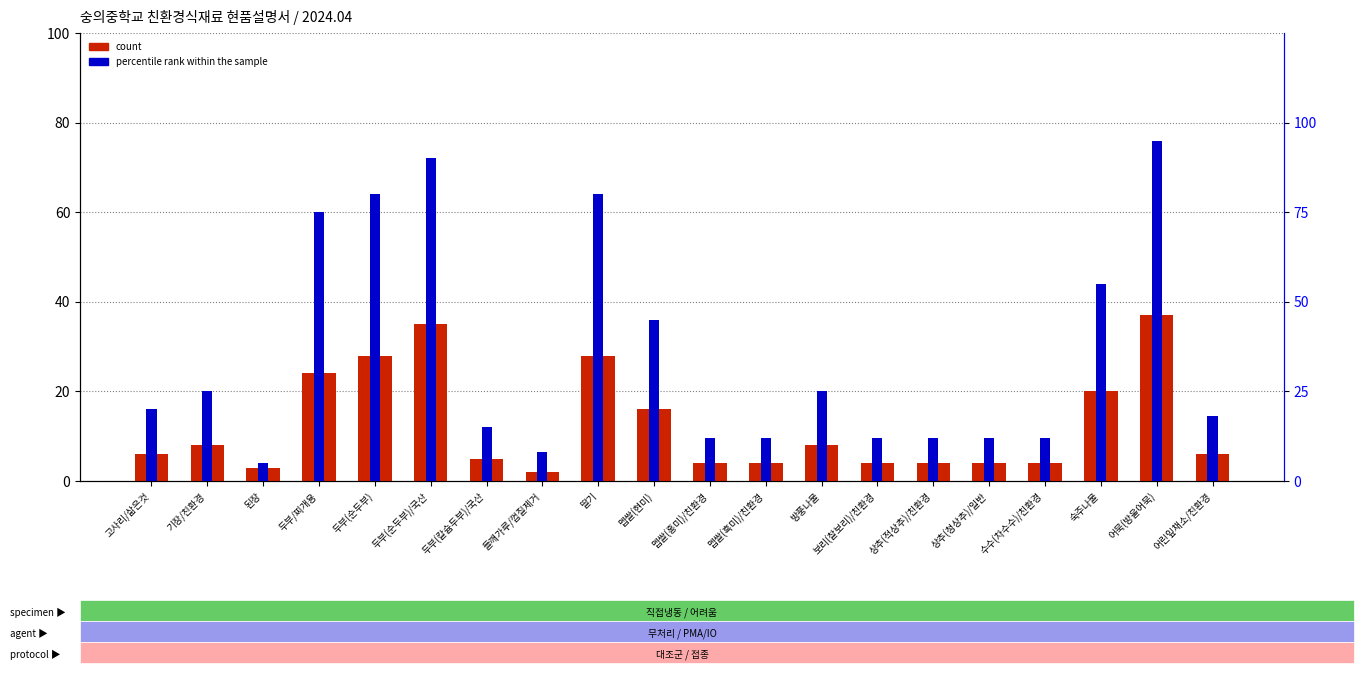

What is the label of the 1st bar from the left?

고사리/삶은것